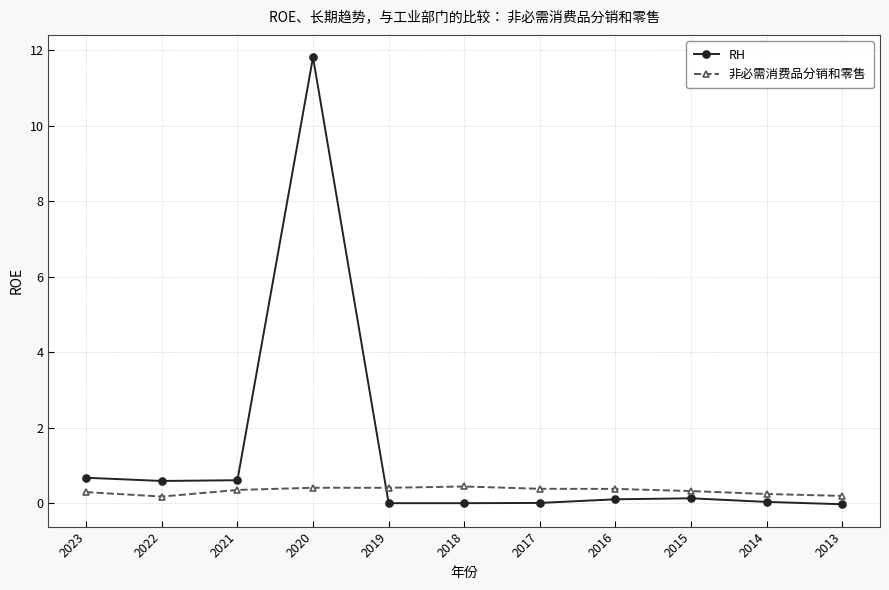

In RH, how many points are higher than both neighbors (excluding endpoints)?

2